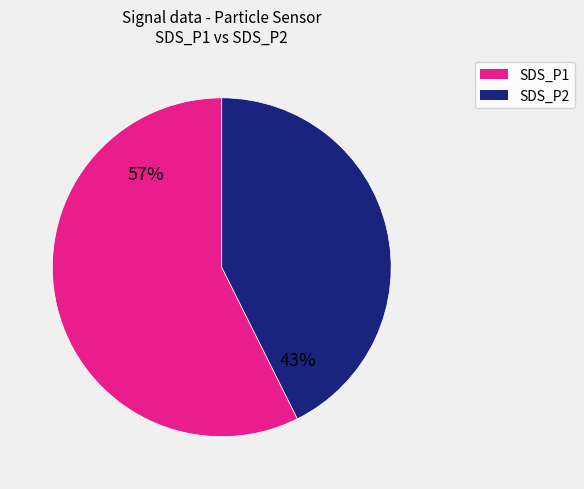

To the nearest percent, what is the average slice percentage?

50%